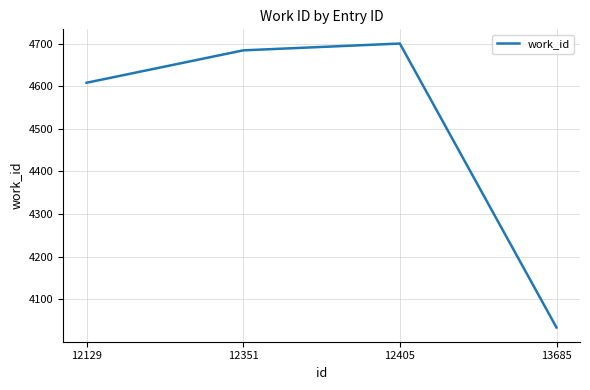

Which has a higher value, 12351 or 13685?

12351